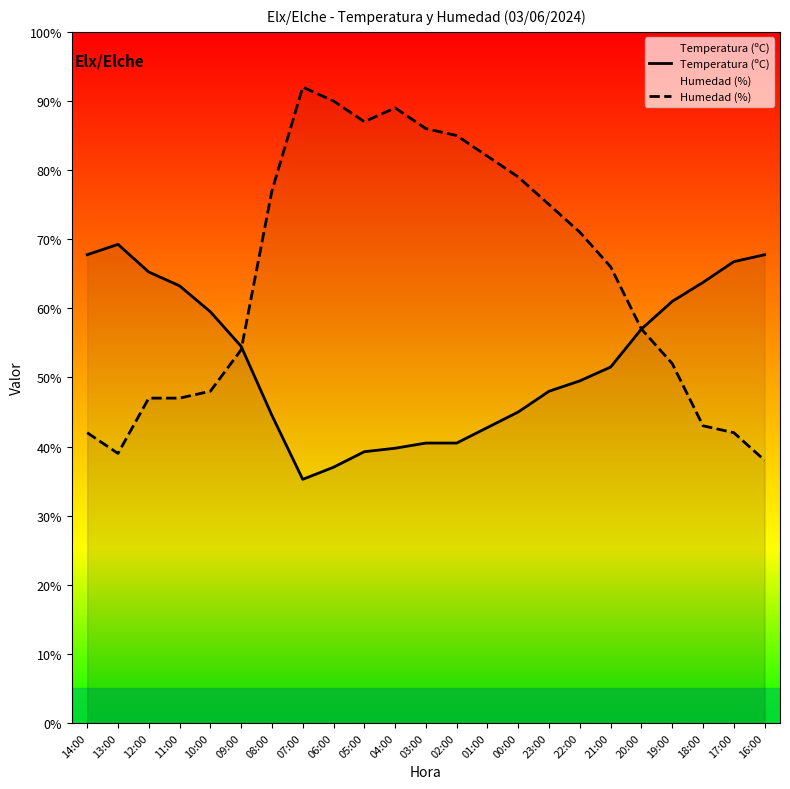

What is the label of the 17th point from the left?

22:00